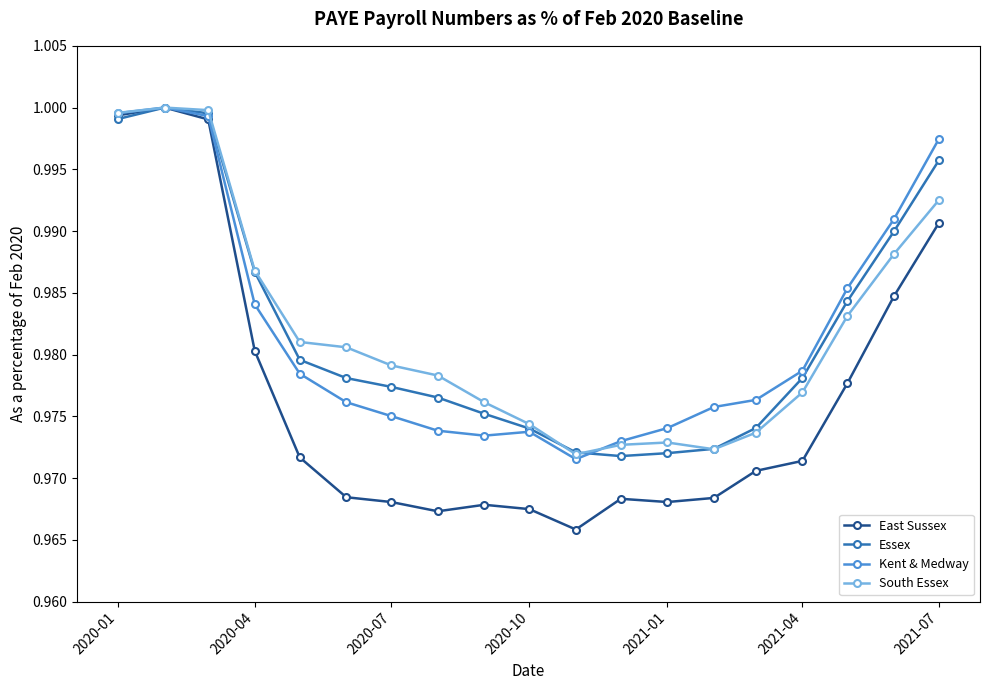

At how many categories does at least one series exceed 0?

19